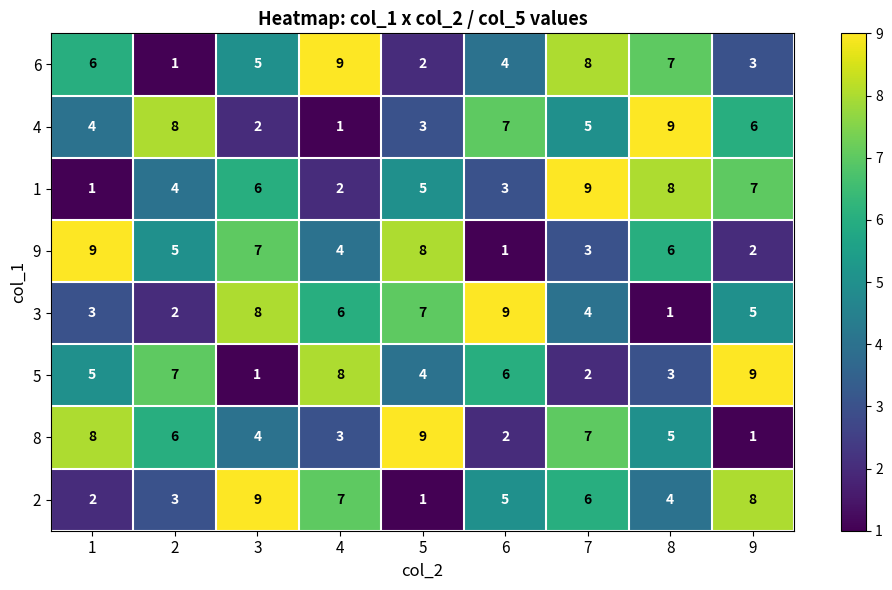

The 4 series shows 8 at 2. True or false?

True